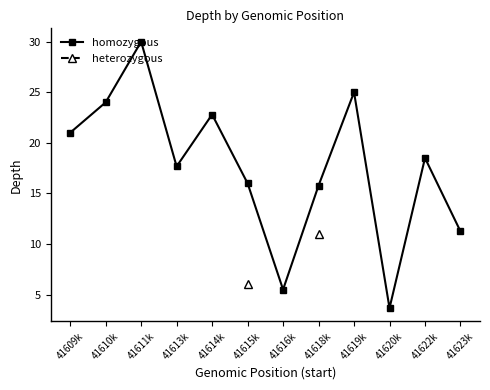

True or false: homozygous and heterozygous intersect in this chart.

False